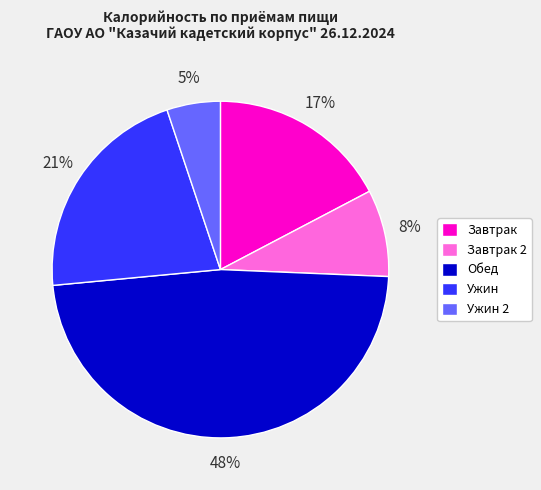

To the nearest percent, what percentage of the pie is Завтрак?

17%